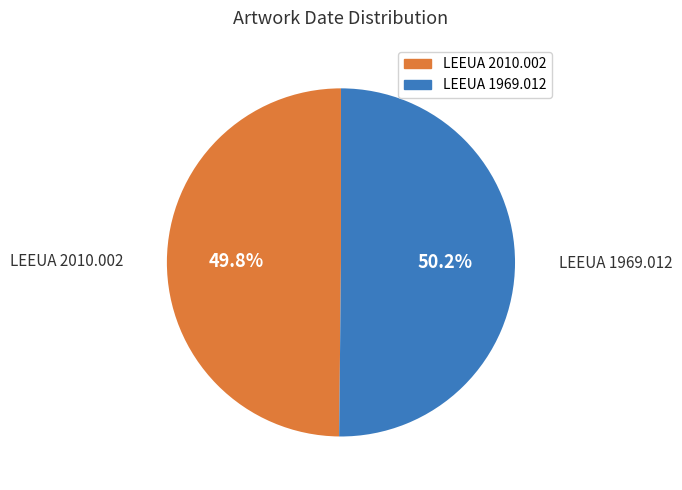

Does any single category account for the majority?

Yes